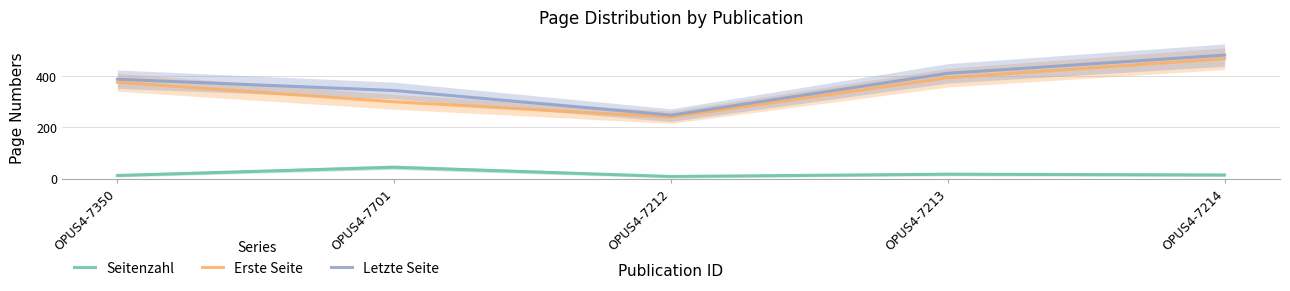

What is the difference between the second highest and minimum values in the Letzte Seite series?

163